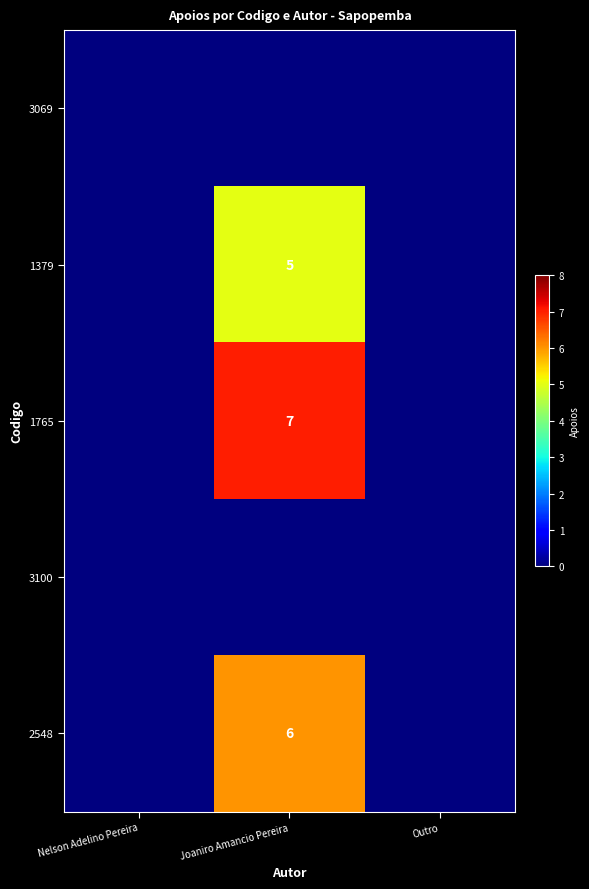

Count the number of data series in this chart.

5